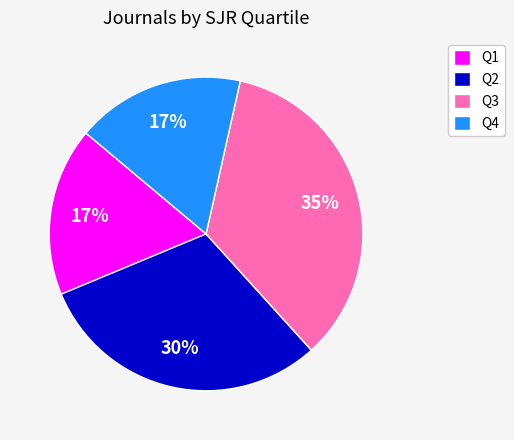

Is it true that Q3 is 25% of the pie?

False